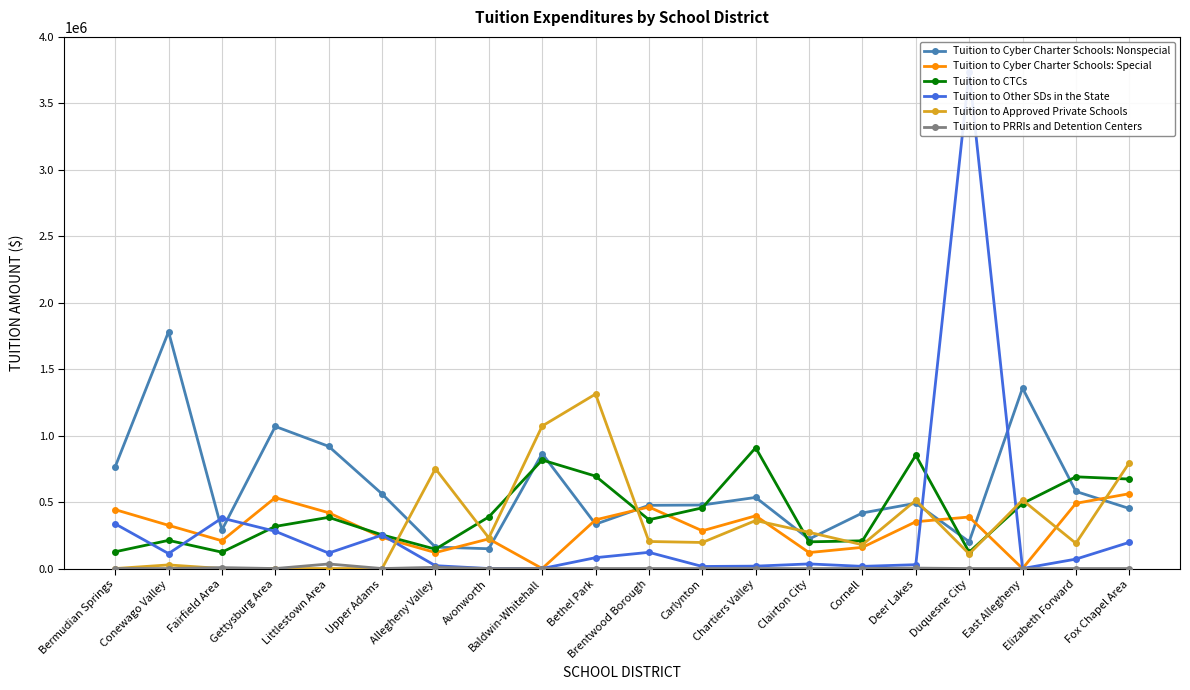

True or false: Tuition to CTCs has more than 0 interior local peaks.

True